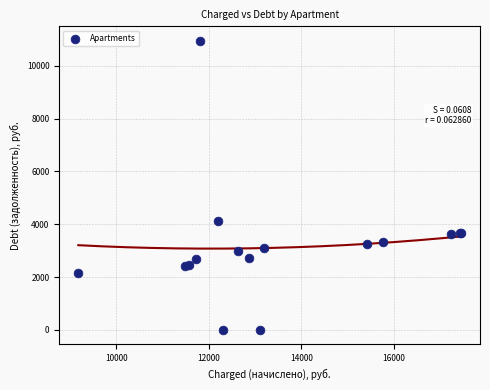

What Y value in the scatter plot is closest to 5472?

4133.6